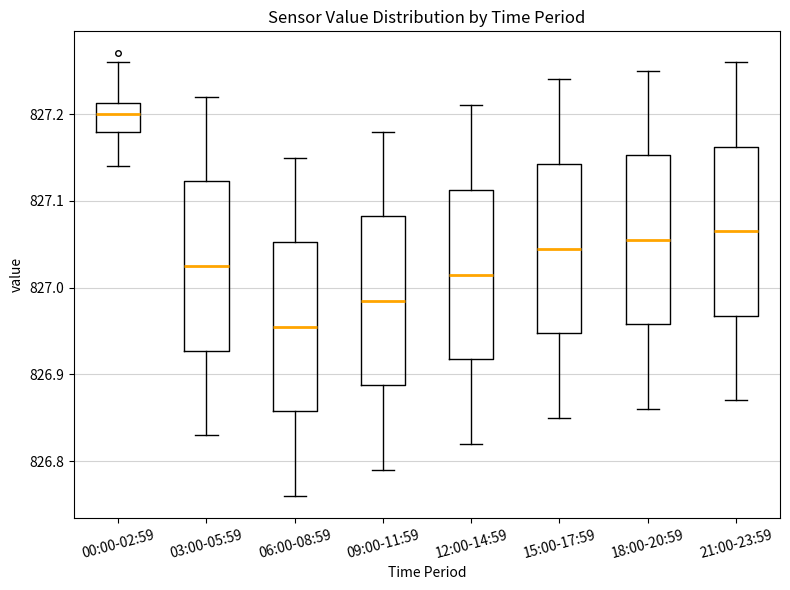

Reading left to right, transcribe this box plot: for each box, give where its median line is, the range the box spans, and where its two whiskers end, as read against the y-axis. The values are not printed on the chart, so give them approximately, as read against the axis.

00:00-02:59: median 827.20, box 827.18 to 827.21, whiskers 827.14 to 827.26
03:00-05:59: median 827.03, box 826.93 to 827.12, whiskers 826.83 to 827.22
06:00-08:59: median 826.96, box 826.86 to 827.05, whiskers 826.76 to 827.15
09:00-11:59: median 826.99, box 826.89 to 827.08, whiskers 826.79 to 827.18
12:00-14:59: median 827.02, box 826.92 to 827.11, whiskers 826.82 to 827.21
15:00-17:59: median 827.05, box 826.95 to 827.14, whiskers 826.85 to 827.24
18:00-20:59: median 827.06, box 826.96 to 827.15, whiskers 826.86 to 827.25
21:00-23:59: median 827.07, box 826.97 to 827.16, whiskers 826.87 to 827.26